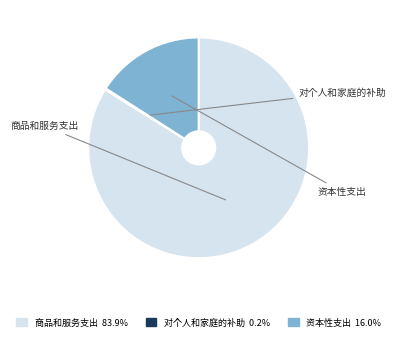

Is there any slice that represents more than half of the pie?

Yes